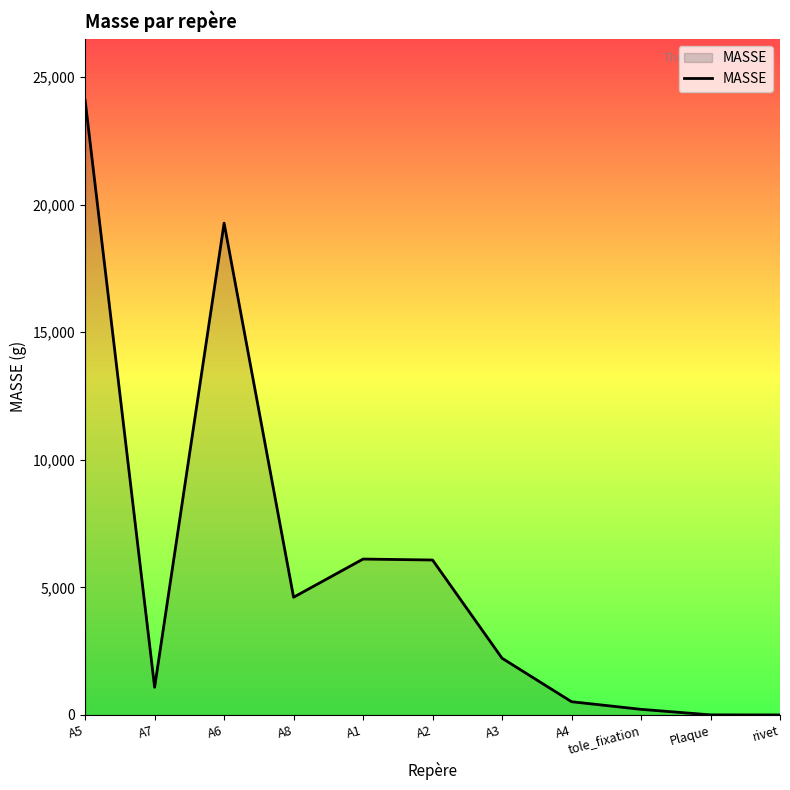

What is the difference between the second highest and second lowest values?

19272.6